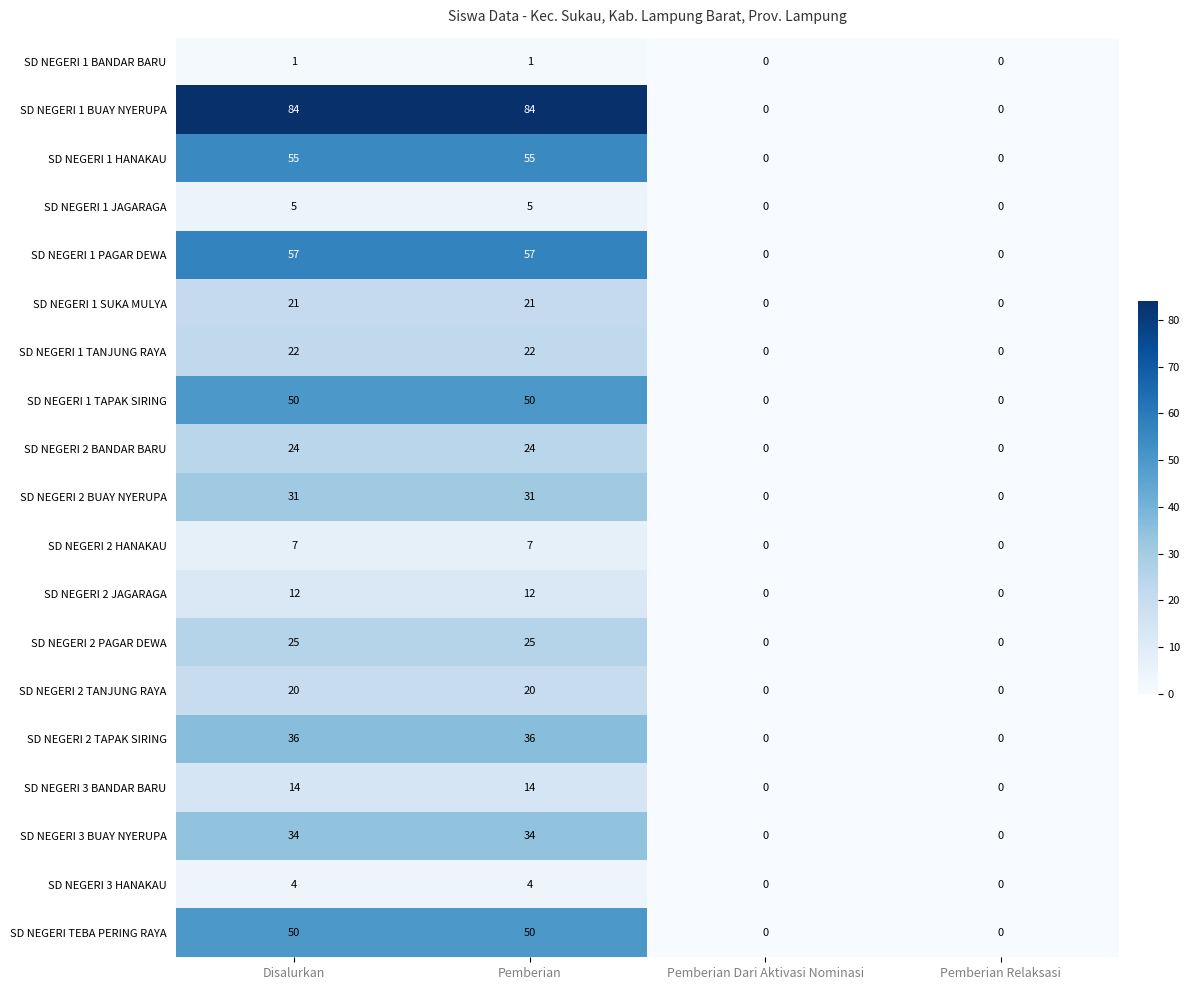

What is the difference between the highest and lowest values at Pemberian?

83